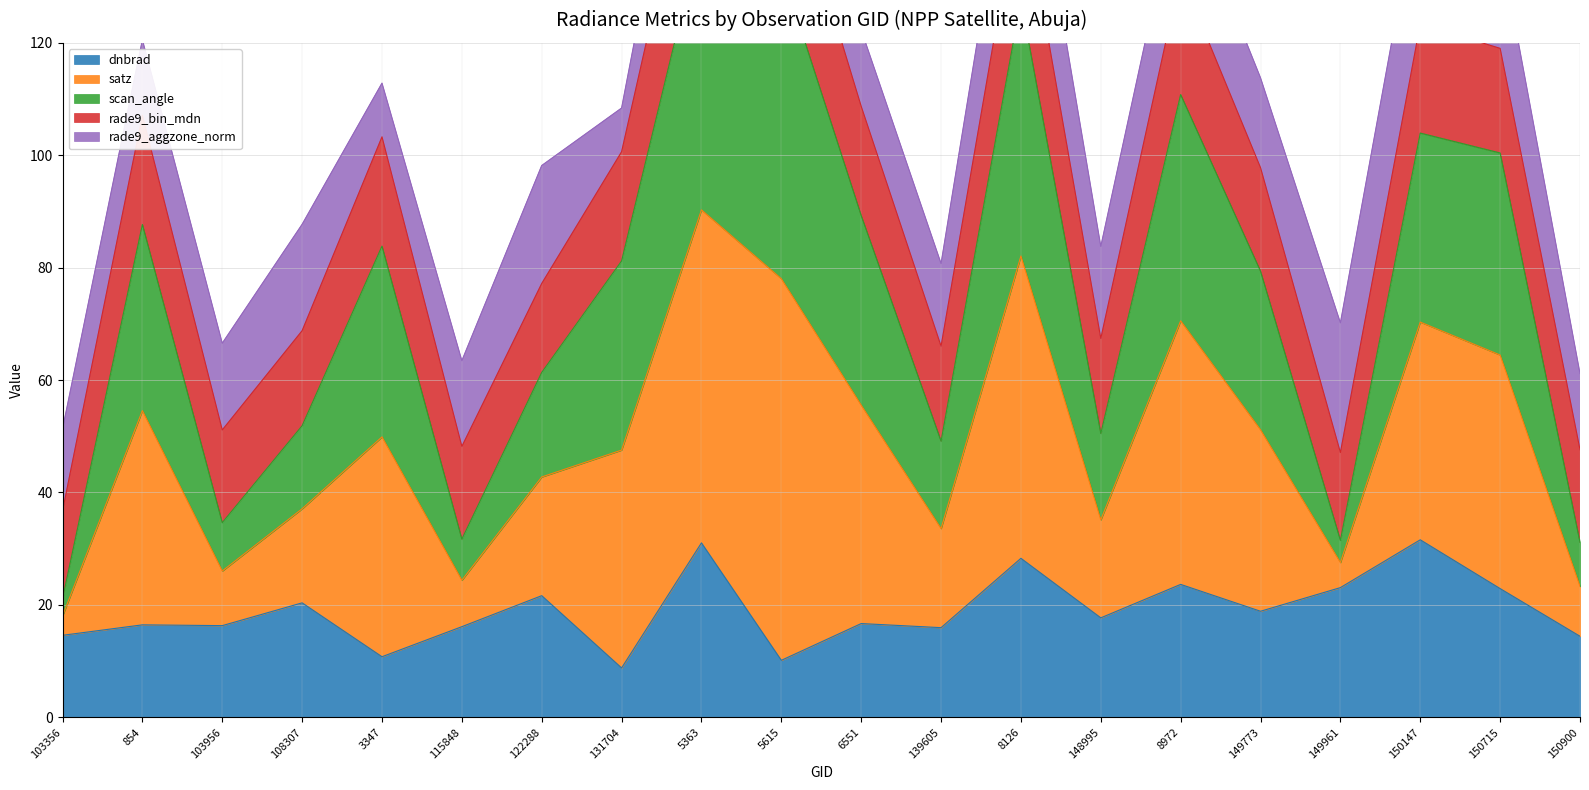

Which category has the lowest value in the dnbrad series?

131704